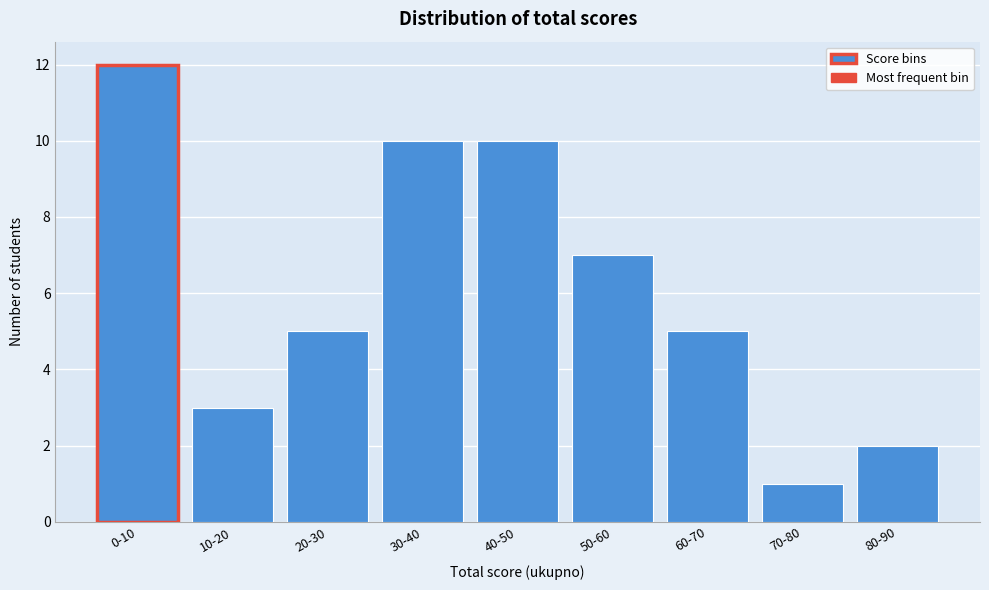

Reading right to left, transcribe all the data shown in this chart.

80-90=2	70-80=1	60-70=5	50-60=7	40-50=10	30-40=10	20-30=5	10-20=3	0-10=12